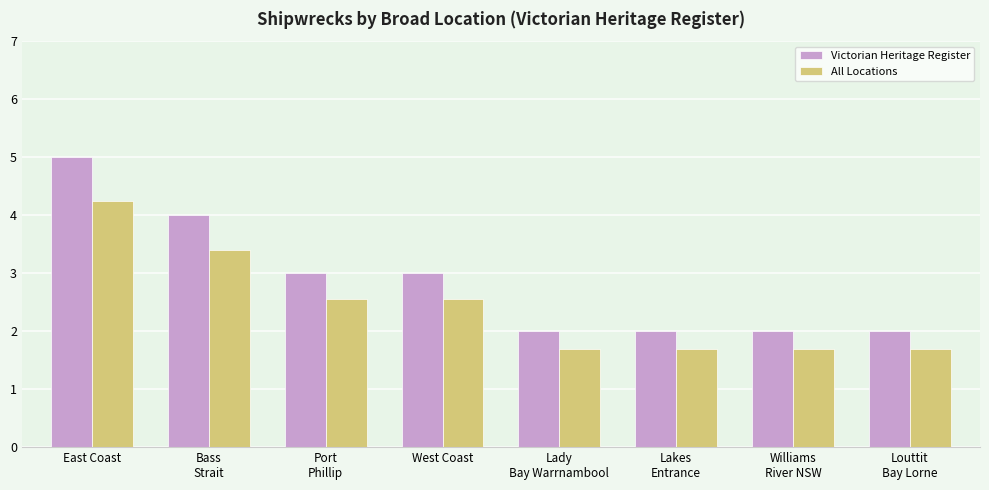

Which series has the largest total across all categories?

Victorian Heritage Register